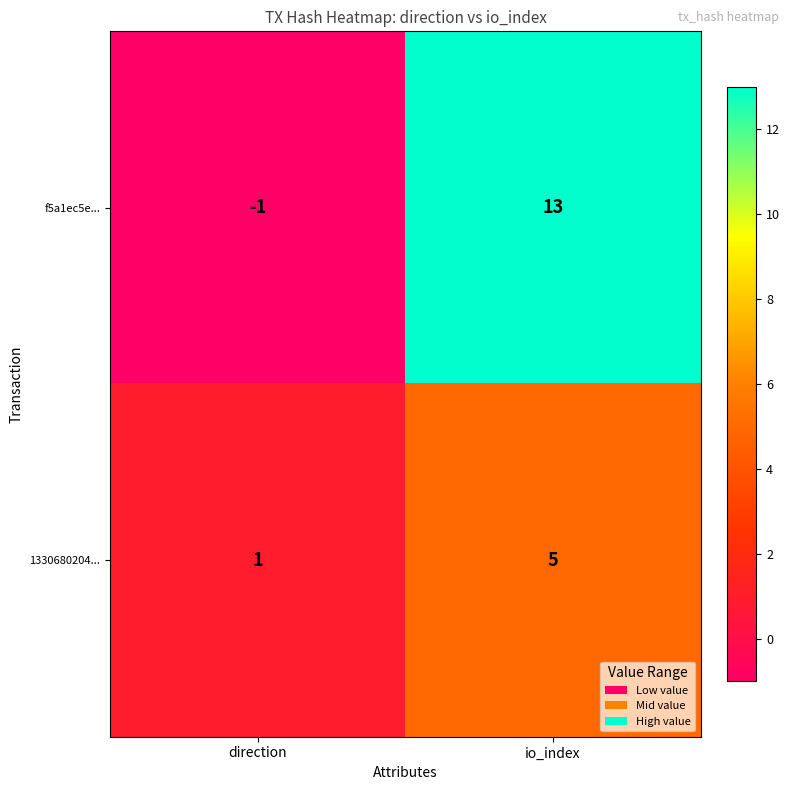

Reading left to right, extract all data points from this chart.

f5a1ec5e...: -1	13
1330680204...: 1	5